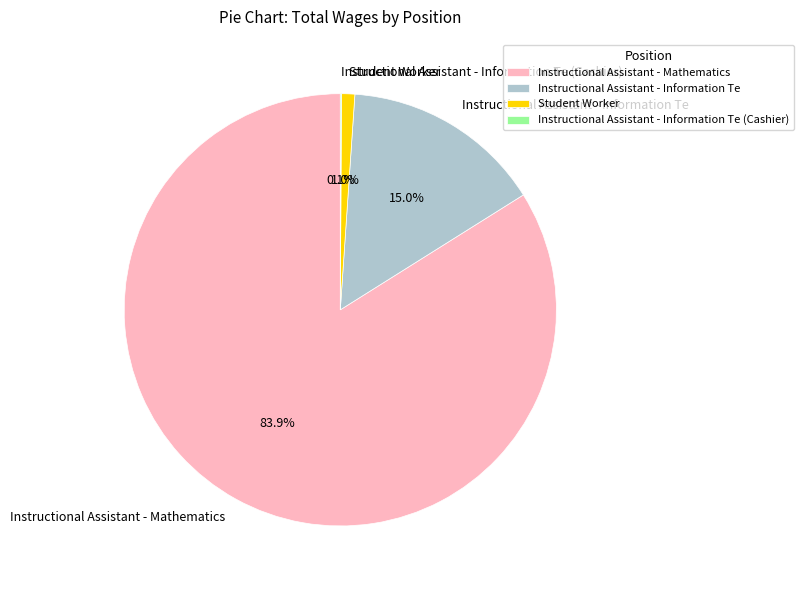

What is the majority slice?

Instructional Assistant - Mathematics